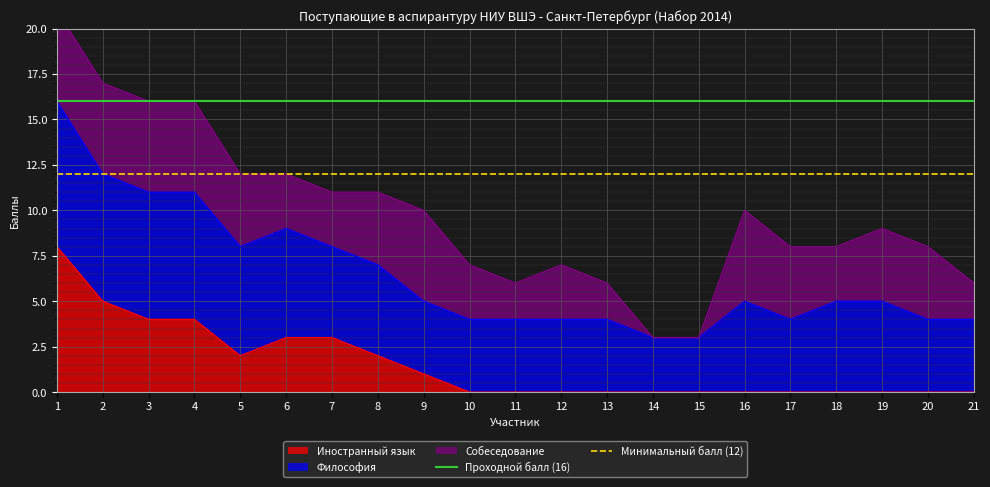

What is the highest value of the Иностранный язык series?

8